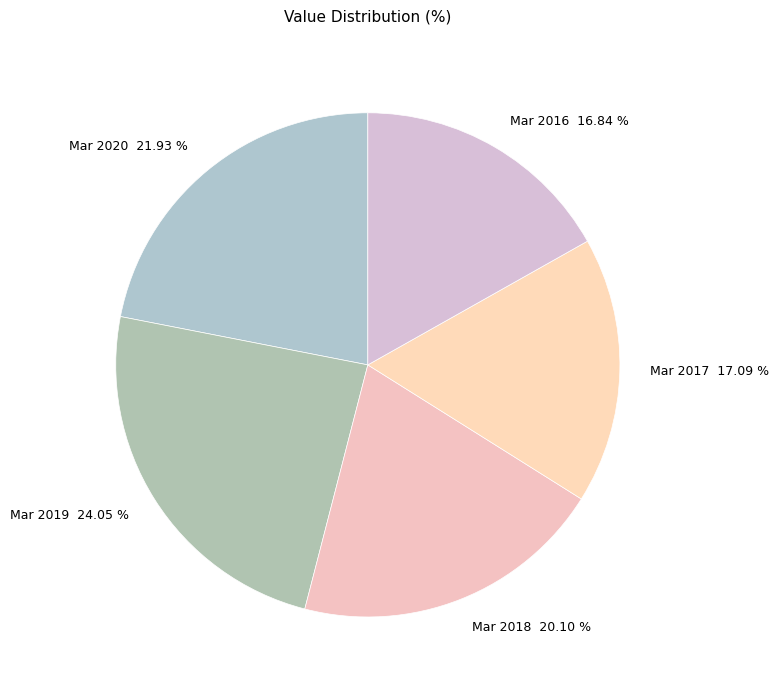

To the nearest percent, what is the combined percentage of Mar 2016 and Mar 2017?

34%